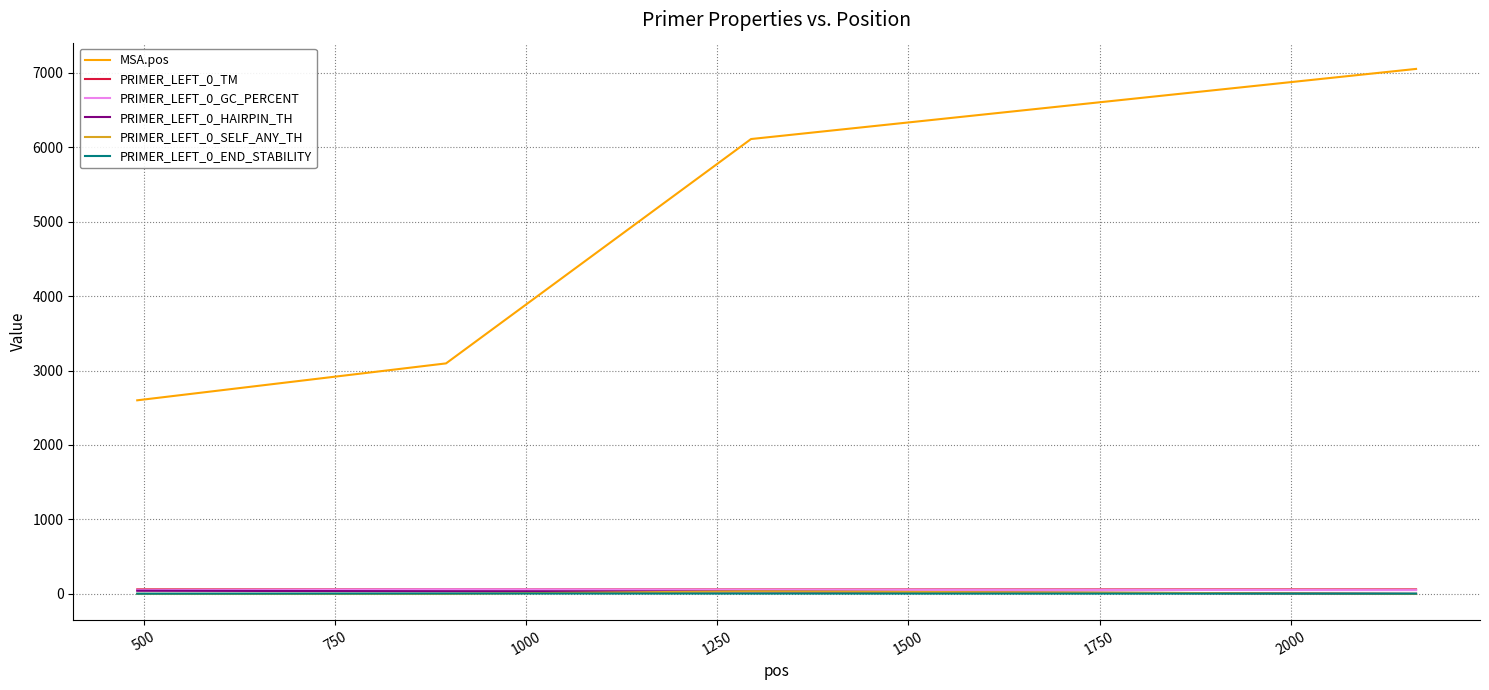

Which series has the largest total across all categories?

MSA.pos